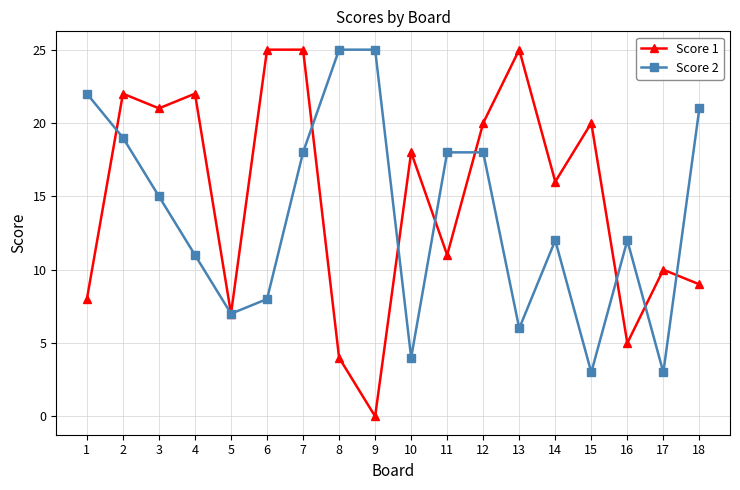

Between 11 and 14, which series saw the biggest shift?

Score 2